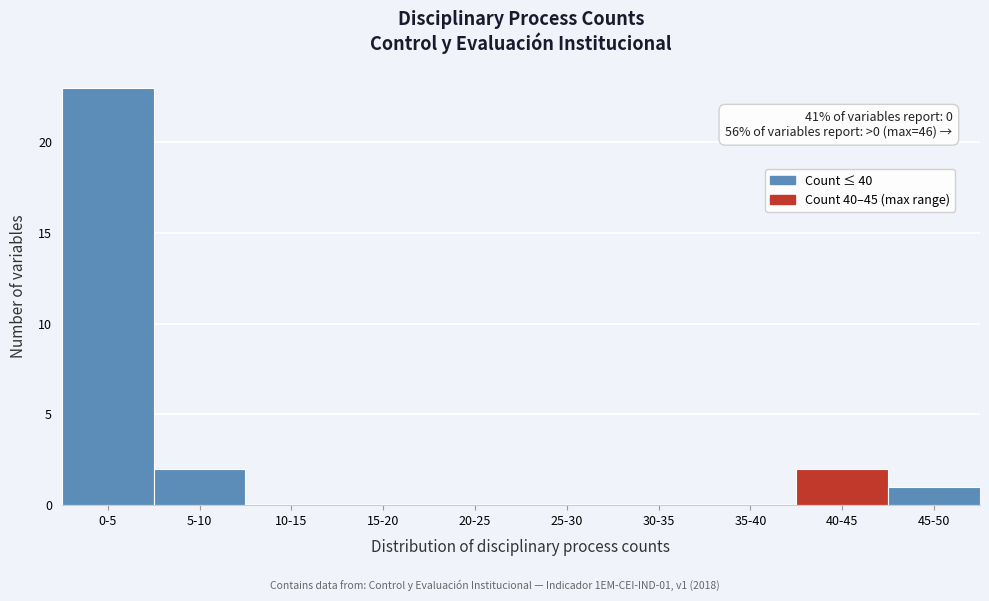

Reading right to left, list all the values displayed in this chart.

45-50=1	40-45=2	35-40=0	30-35=0	25-30=0	20-25=0	15-20=0	10-15=0	5-10=2	0-5=23